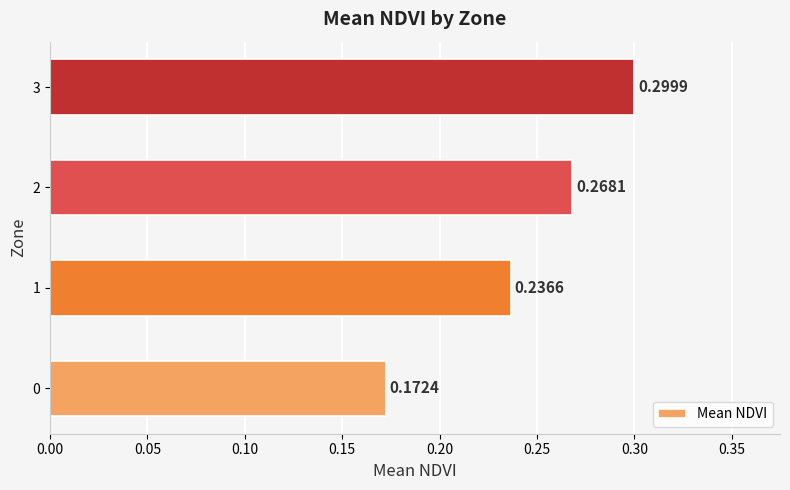

What is the change in value from 0 to 2?

+0.1